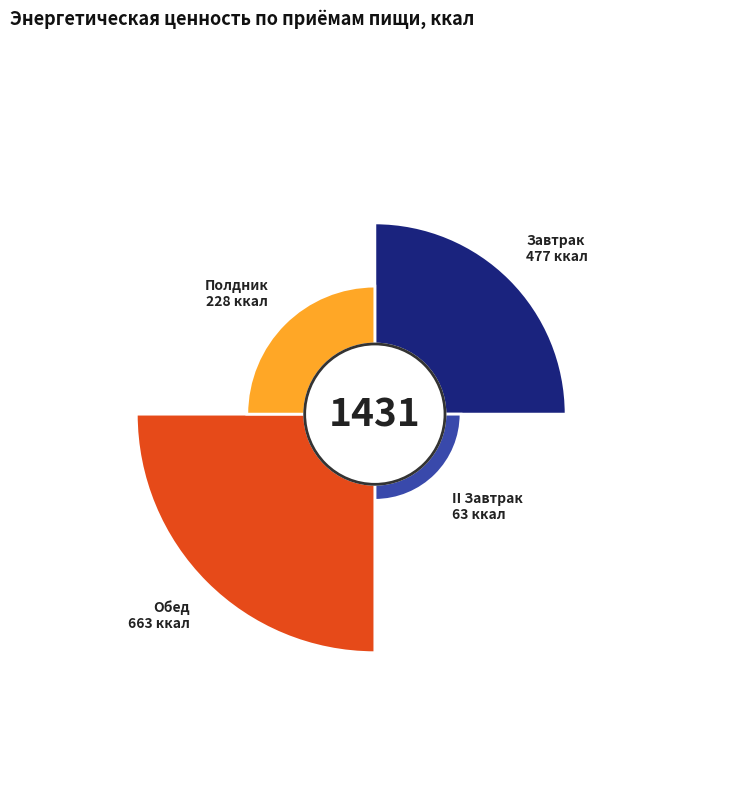

Is there any slice that represents more than half of the pie?

No